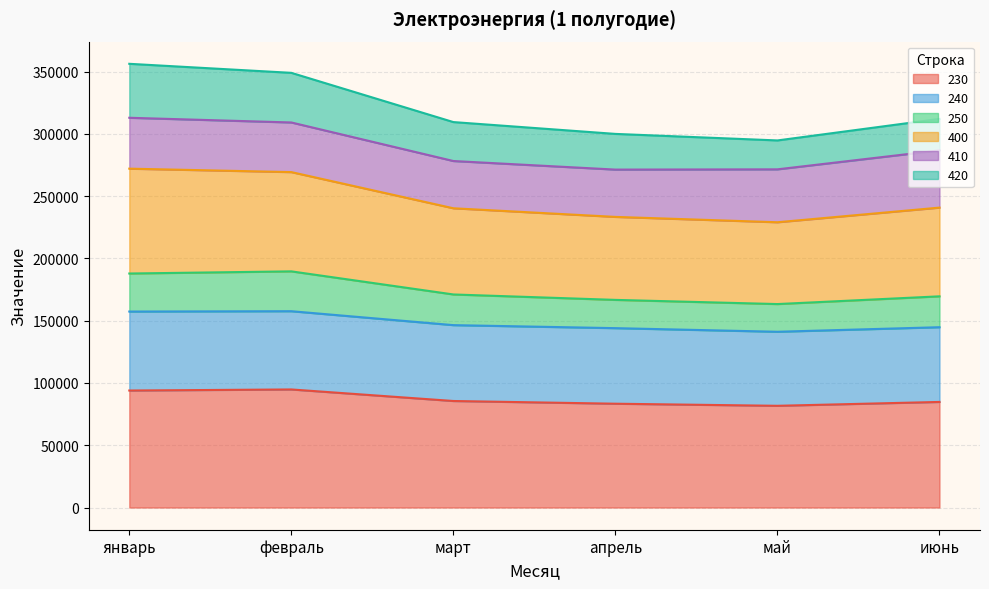

What is the lowest value of the 230 series?

81688.7